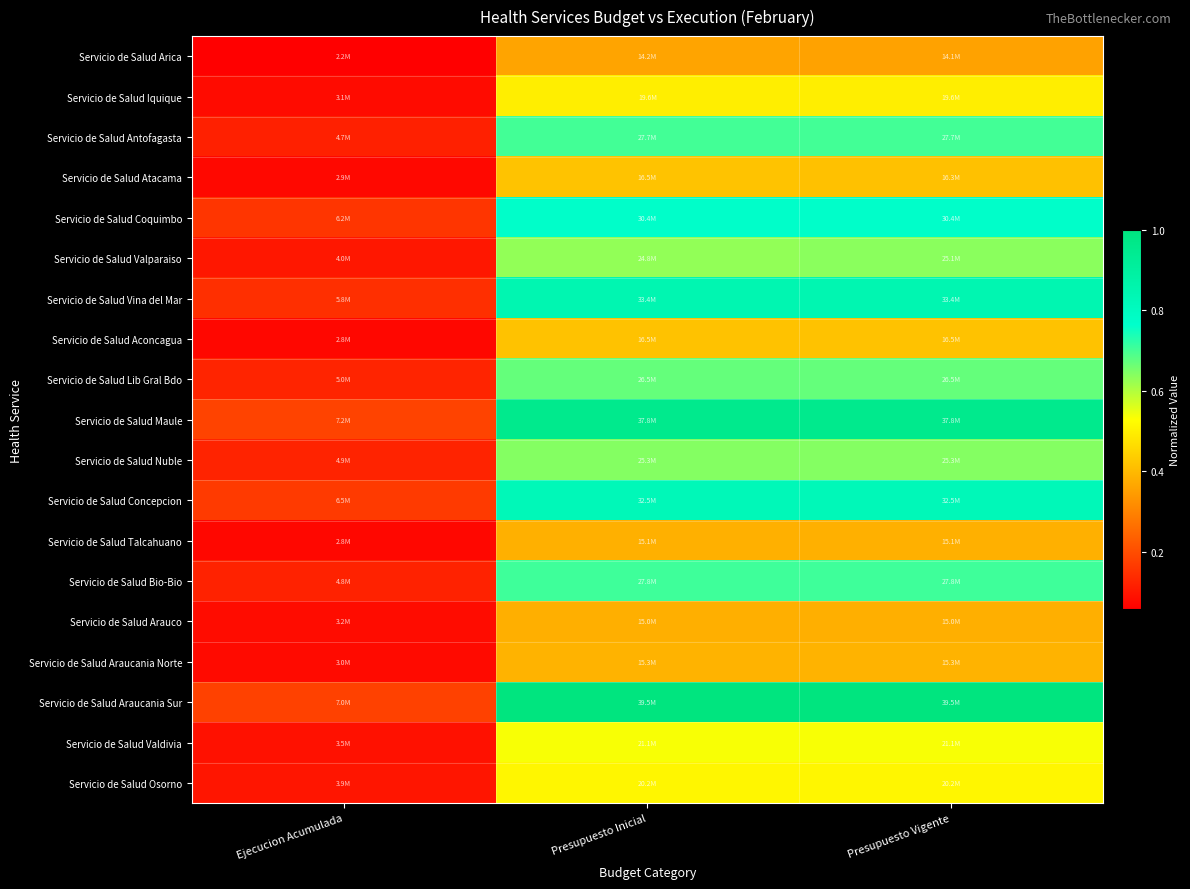

List the series in order of their peak value, highest first.

Servicio de Salud Araucania Sur, Servicio de Salud Maule, Servicio de Salud Vina del Mar, Servicio de Salud Concepcion, Servicio de Salud Coquimbo, Servicio de Salud Bio-Bio, Servicio de Salud Antofagasta, Servicio de Salud Lib Gral Bdo, Servicio de Salud Nuble, Servicio de Salud Valparaiso, Servicio de Salud Valdivia, Servicio de Salud Osorno, Servicio de Salud Iquique, Servicio de Salud Atacama, Servicio de Salud Aconcagua, Servicio de Salud Araucania Norte, Servicio de Salud Talcahuano, Servicio de Salud Arauco, Servicio de Salud Arica